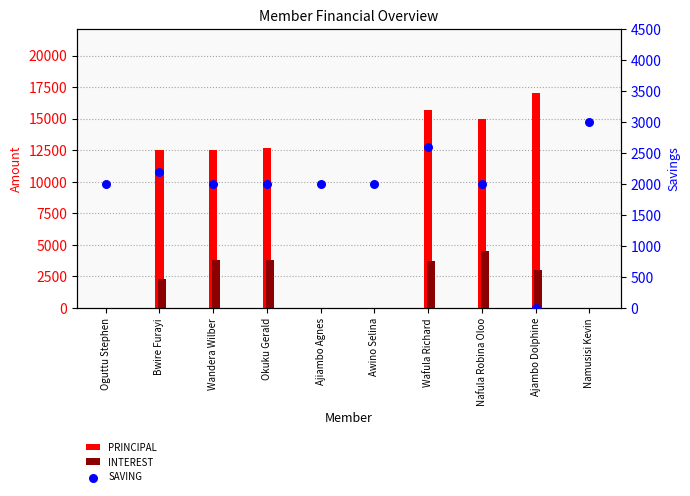

Which series has the largest total across all categories?

PRINCIPAL